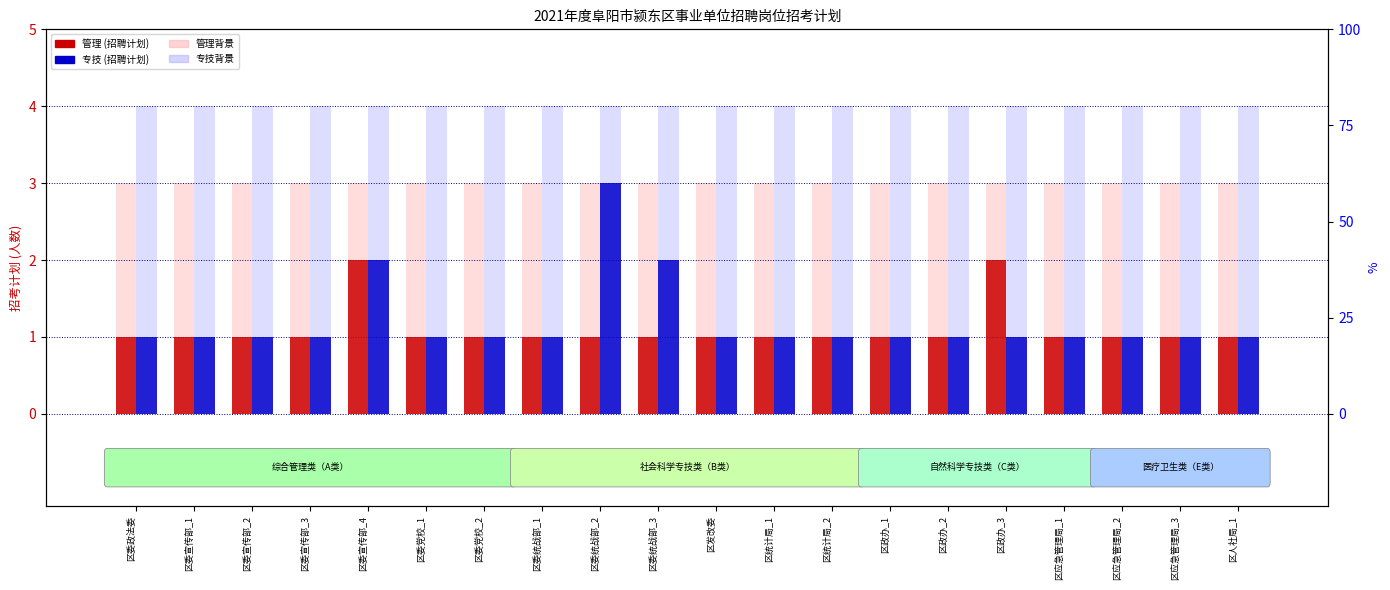

Which has a higher value, 区委统战部_1 or 区委党校_1?

区委统战部_1